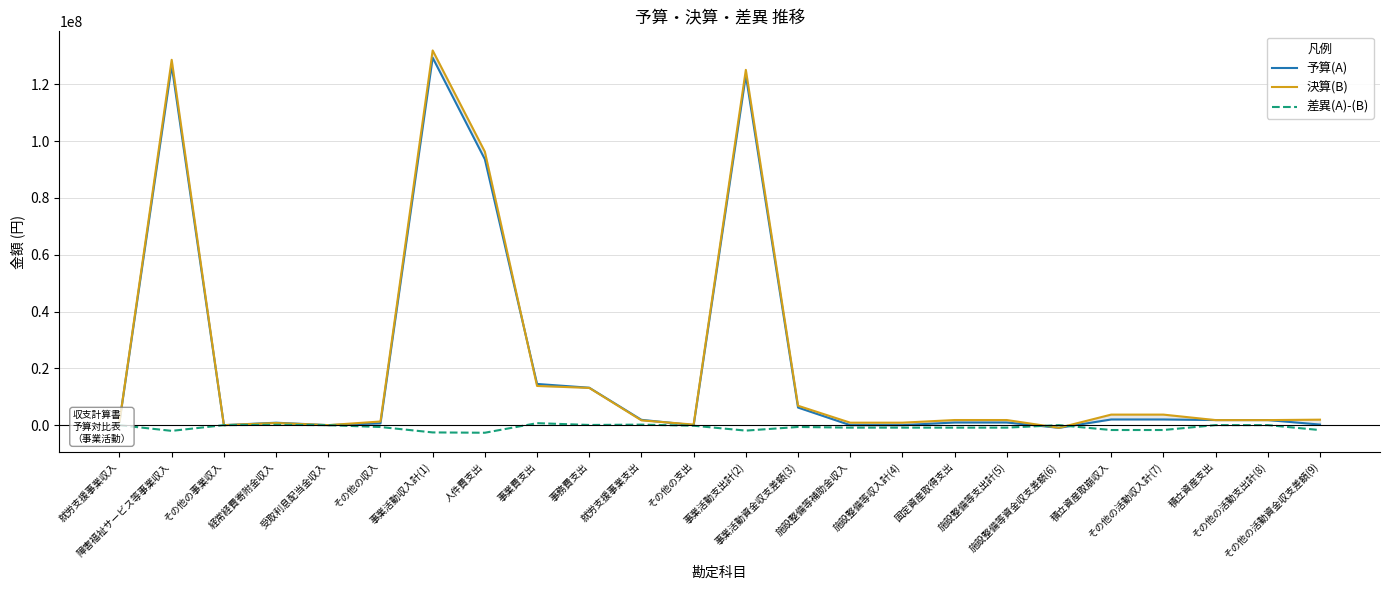

Where do 予算(A) and 決算(B) first cross each other?

障害福祉サービス等事業収入 and その他の事業収入